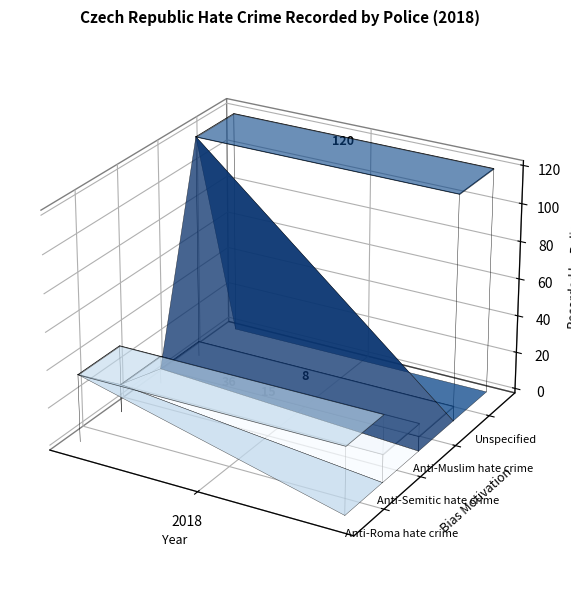

The chart shows a value of -0.0 at 4. True or false?

False